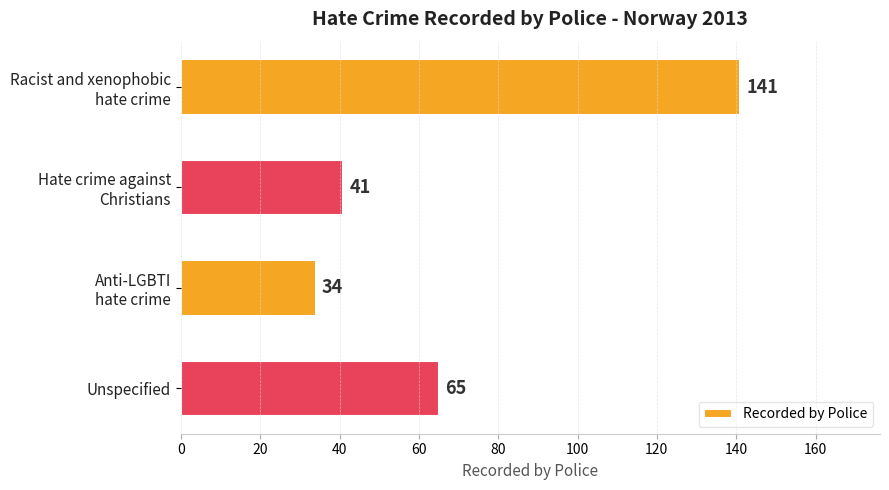

The chart shows a value of 18 at Unspecified. True or false?

False